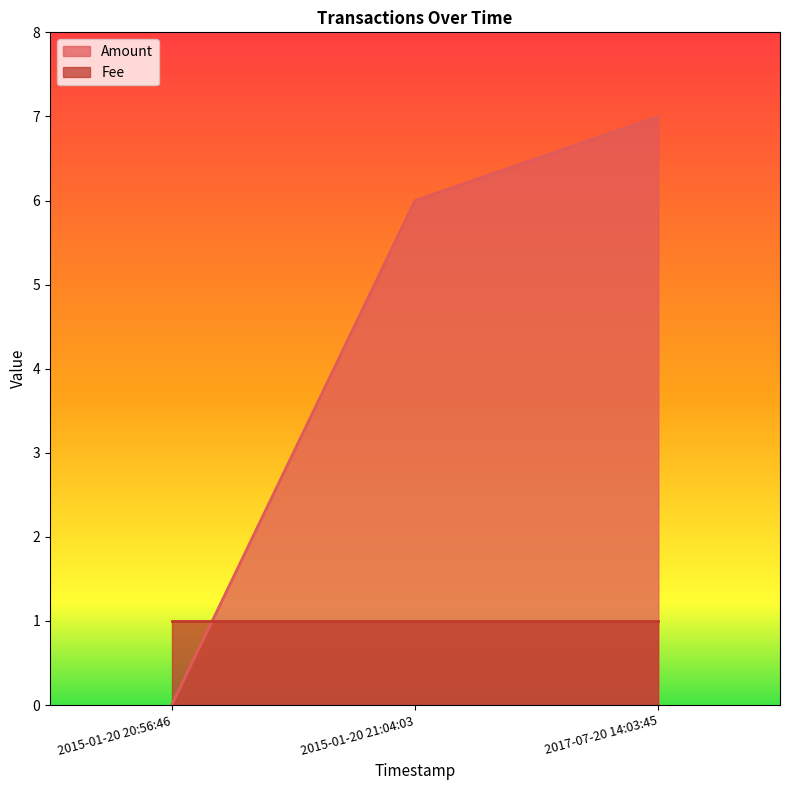

Which label corresponds to the largest value in the chart?

2017-07-20 14:03:45